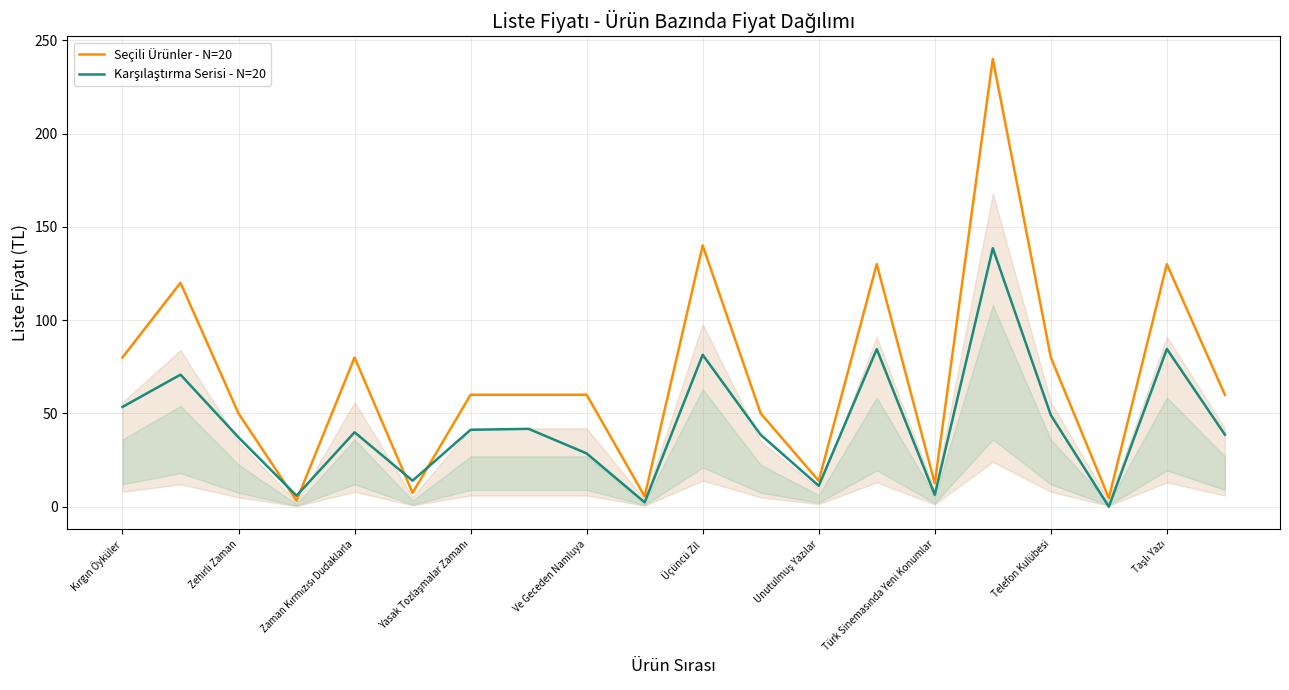

Which series has the largest range (max minus min)?

Seçili Ürünler - N=20